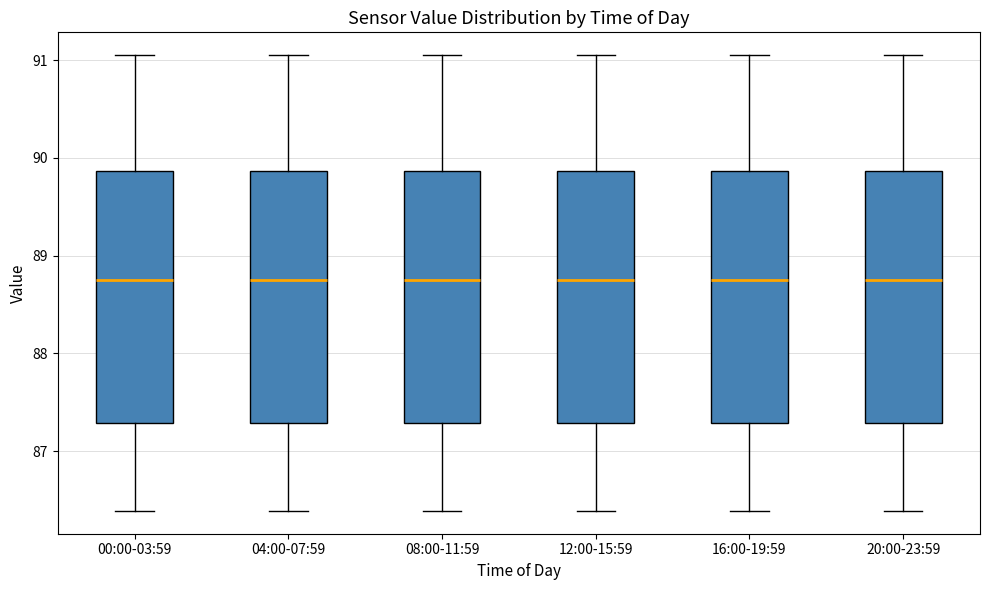

Where is the upper edge of the box for 12:00-15:59 on the y-axis? The values are not printed on the chart, so give them approximately, as read against the axis.

89.9